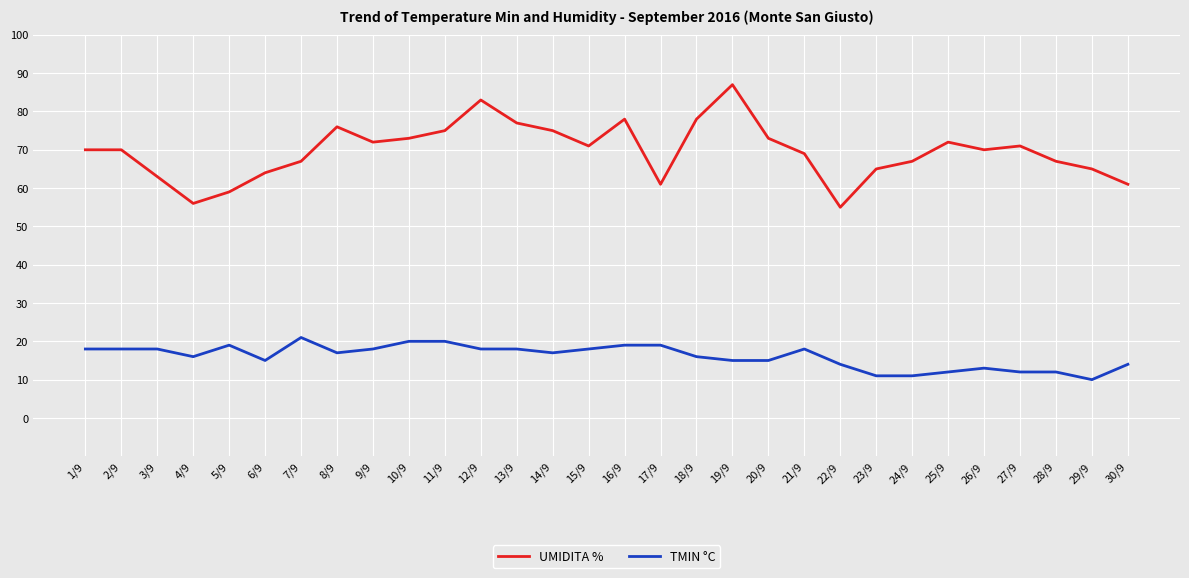

Rank the series at 10/9 from lowest to highest value.

TMIN °C, UMIDITA %